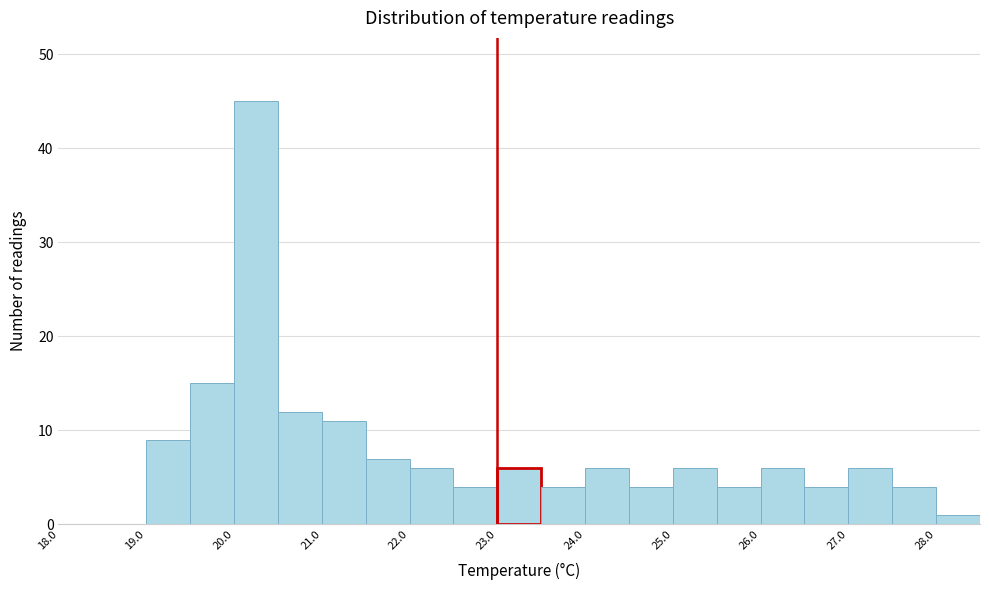

Reading left to right, transcribe this chart: for each bar, give the range it covers on the x-axis and its height. The values are not printed on the chart, so give them approximately, as read against the axis.

18.0 to 18.5: 0
18.5 to 19.0: 0
19.0 to 19.5: 9
19.5 to 20.0: 15
20.0 to 20.5: 45
20.5 to 21.0: 12
21.0 to 21.5: 11
21.5 to 22.0: 7
22.0 to 22.5: 6
22.5 to 23.0: 4
23.0 to 23.5: 6
23.5 to 24.0: 4
24.0 to 24.5: 6
24.5 to 25.0: 4
25.0 to 25.5: 6
25.5 to 26.0: 4
26.0 to 26.5: 6
26.5 to 27.0: 4
27.0 to 27.5: 6
27.5 to 28.0: 4
28.0 to 28.5: 1